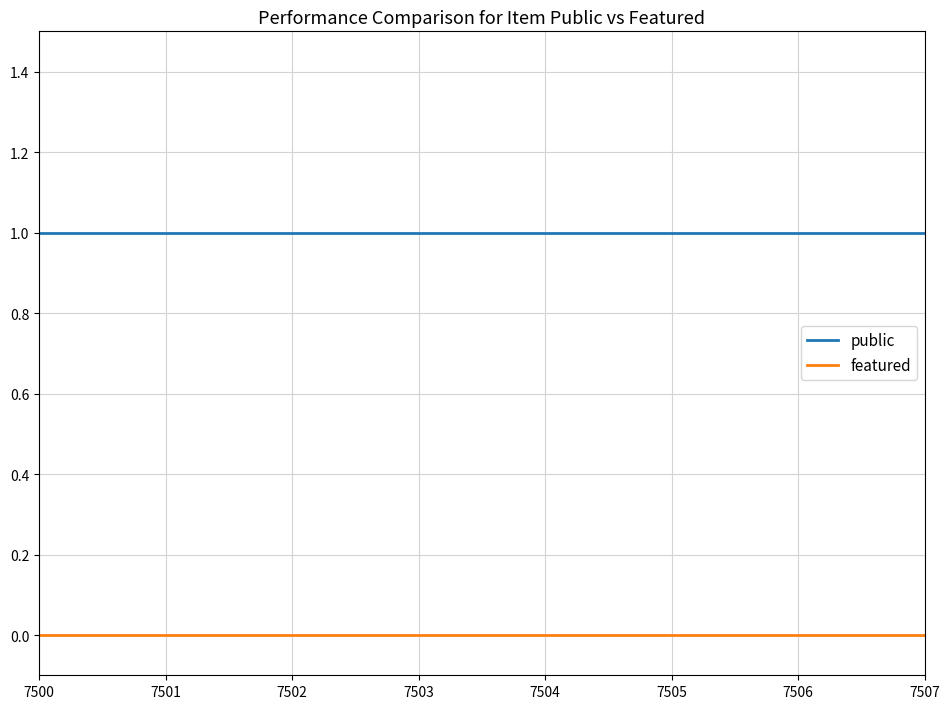

Rank the series by their maximum value, from lowest to highest.

featured, public